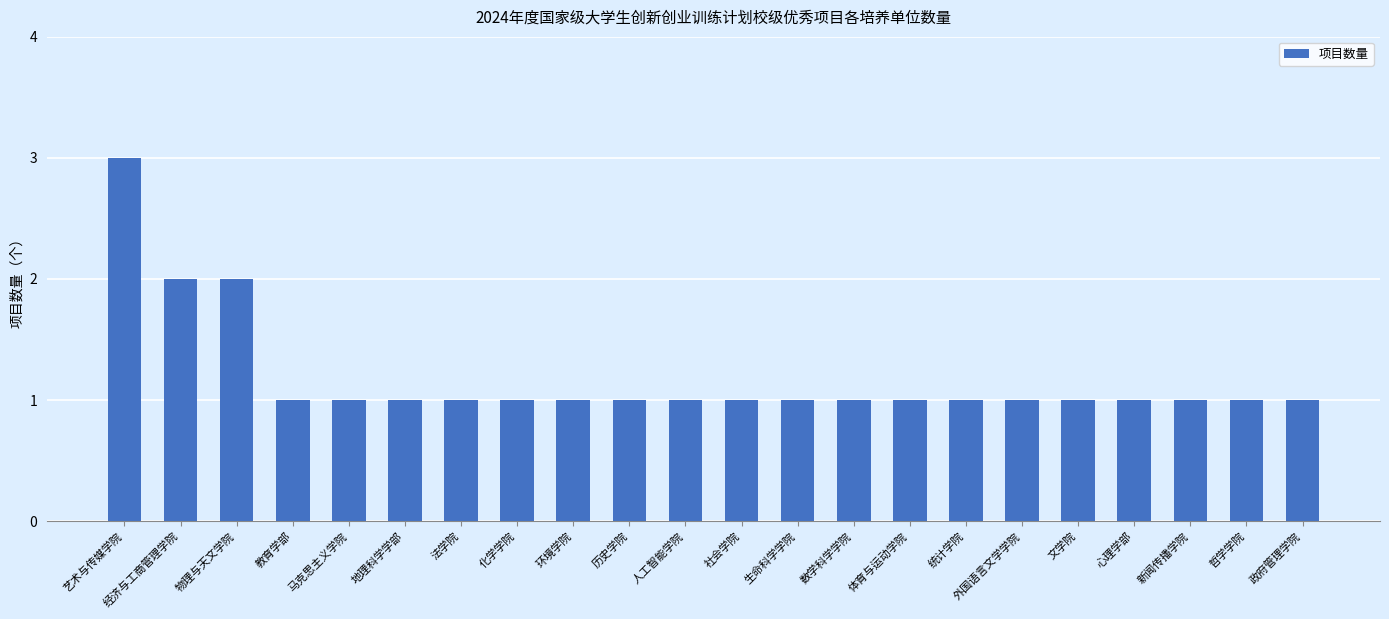

Is it true that the value at 经济与工商管理学院 is 1?

False